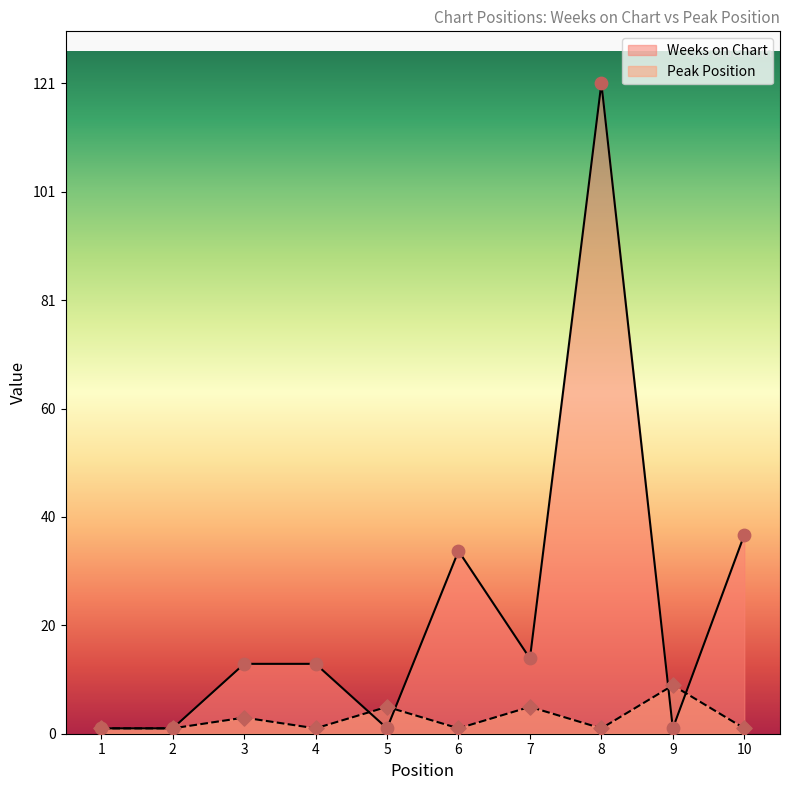

Is the value of Peak Position at 8 greater than the value of Weeks on Chart at 2?

No